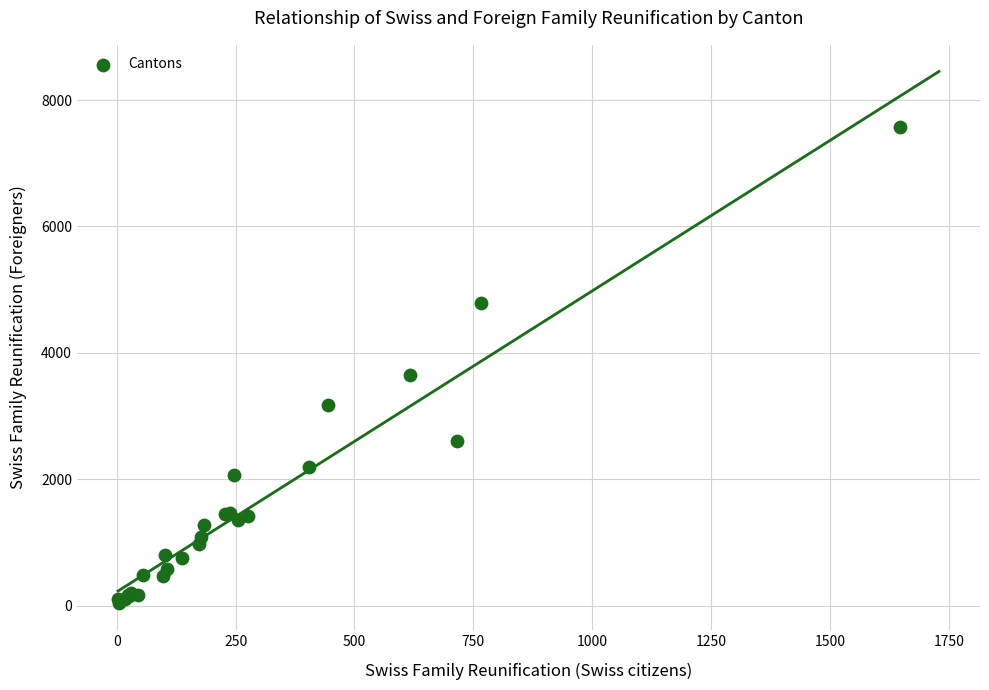

What Y value in the scatter plot is closest to 3805?

3647